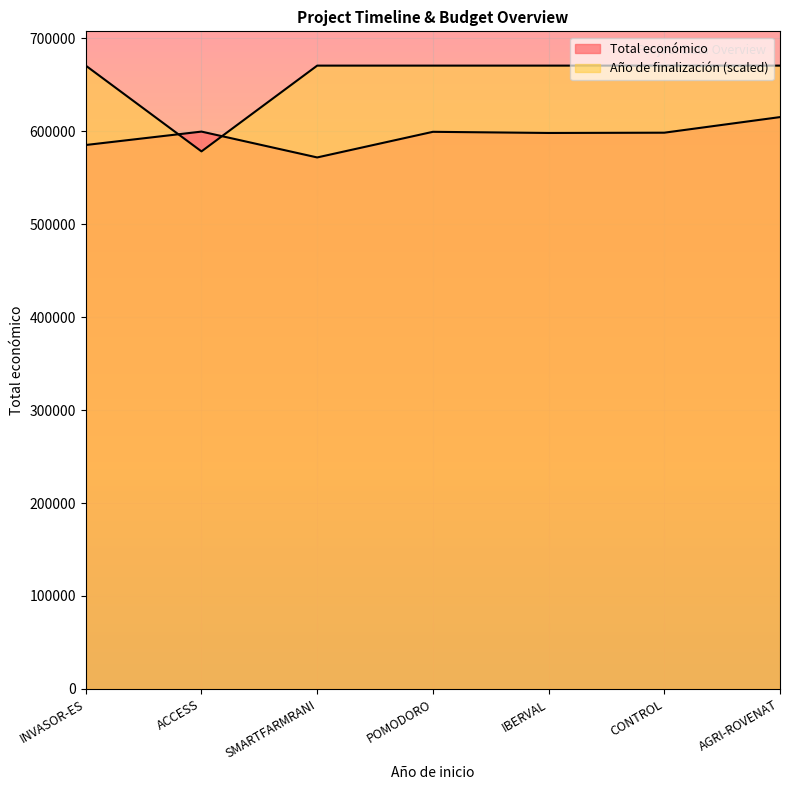

Which series ends up on top after the final intersection of Total económico and Año de finalización?

Año de finalización